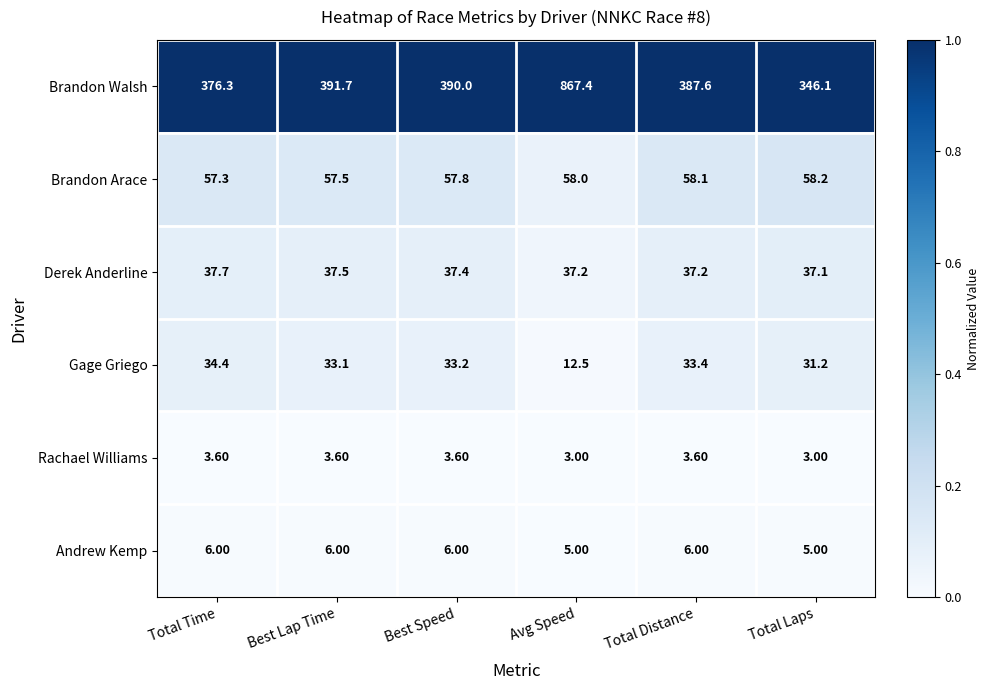

At which category is the sum across all series the highest?

Avg Speed